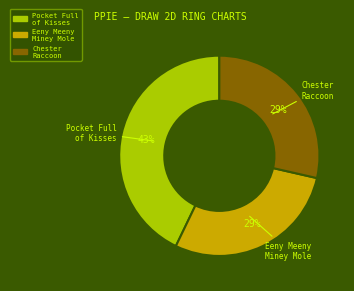

Is it true that Pocket Full of Kisses is 43% of the pie?

True